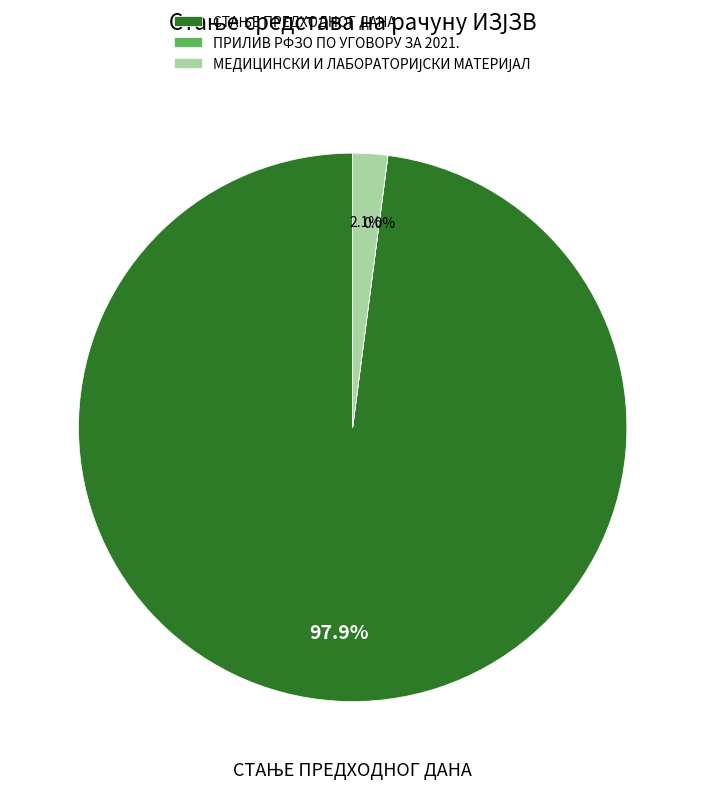

Does any single category account for the majority?

Yes